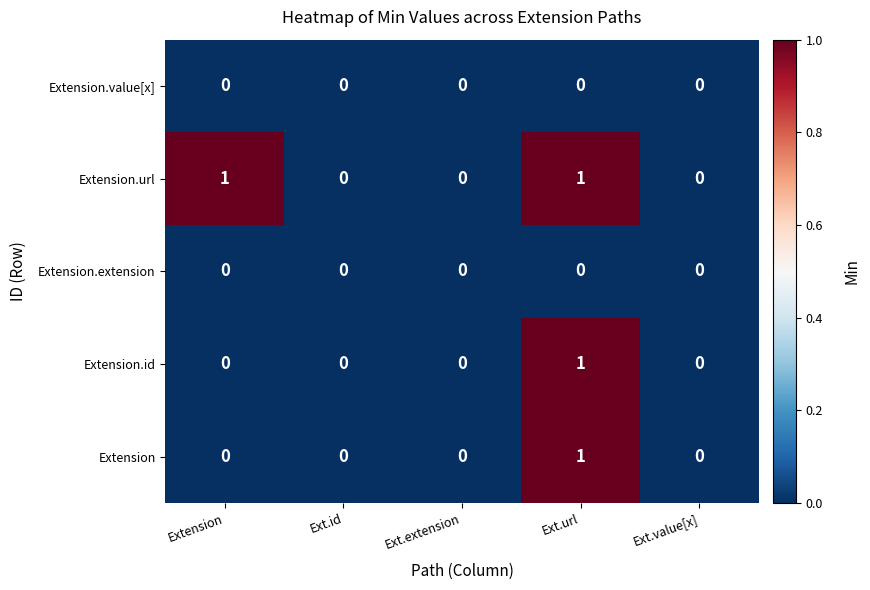

Reading left to right, extract all data points from this chart.

Extension.value[x]: 0	0	0	0	0
Extension.url: 1	0	0	1	0
Extension.extension: 0	0	0	0	0
Extension.id: 0	0	0	1	0
Extension: 0	0	0	1	0